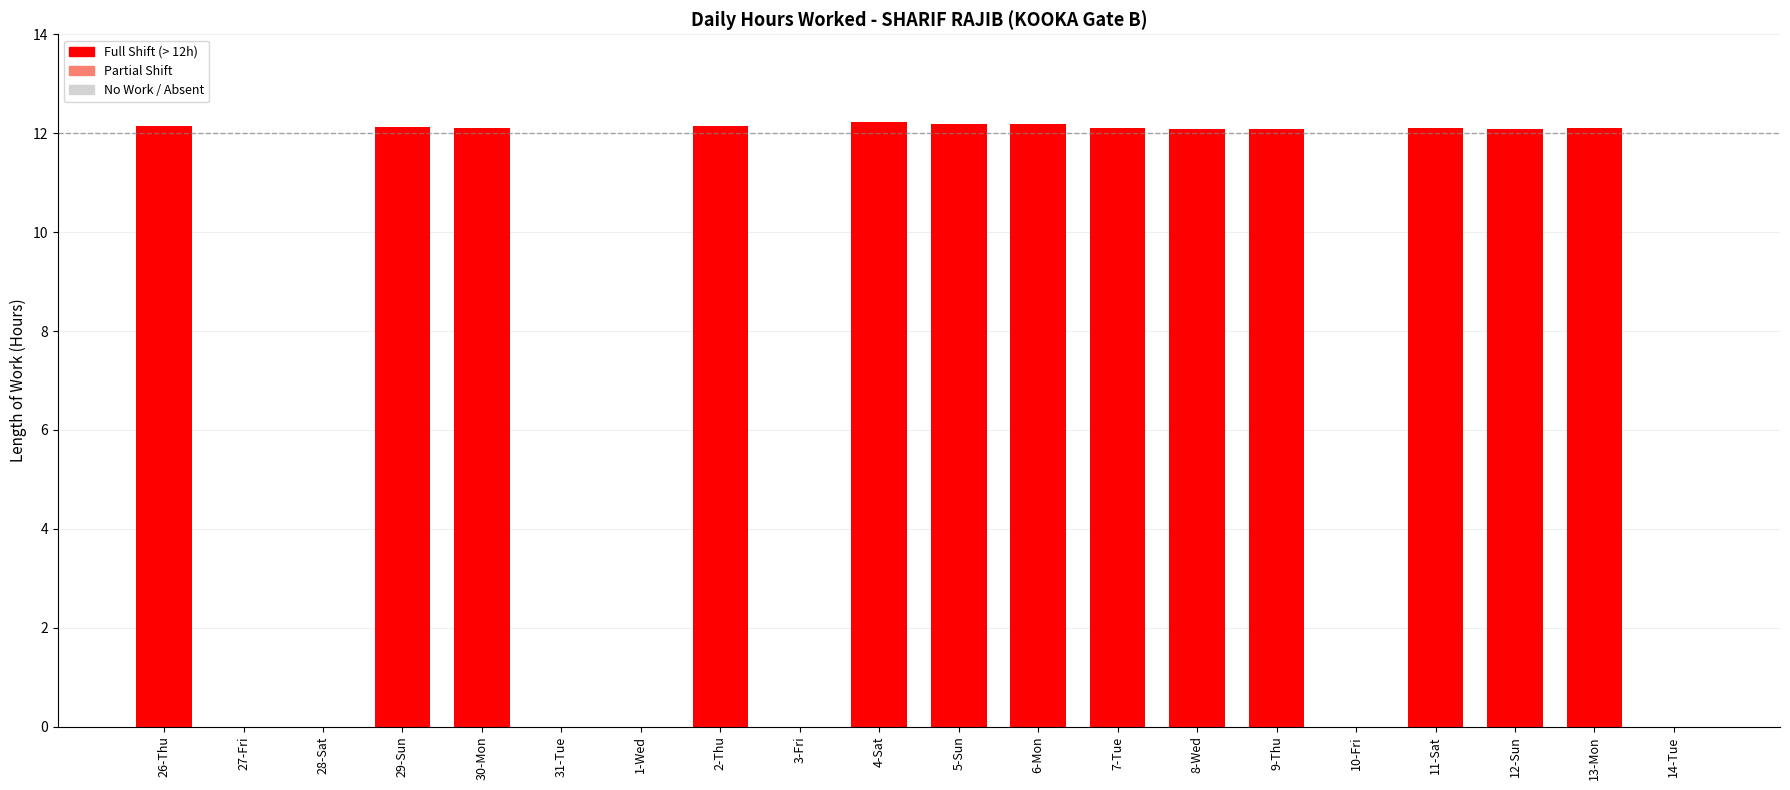

The chart shows a value of 3.2 at 30-Mon. True or false?

False